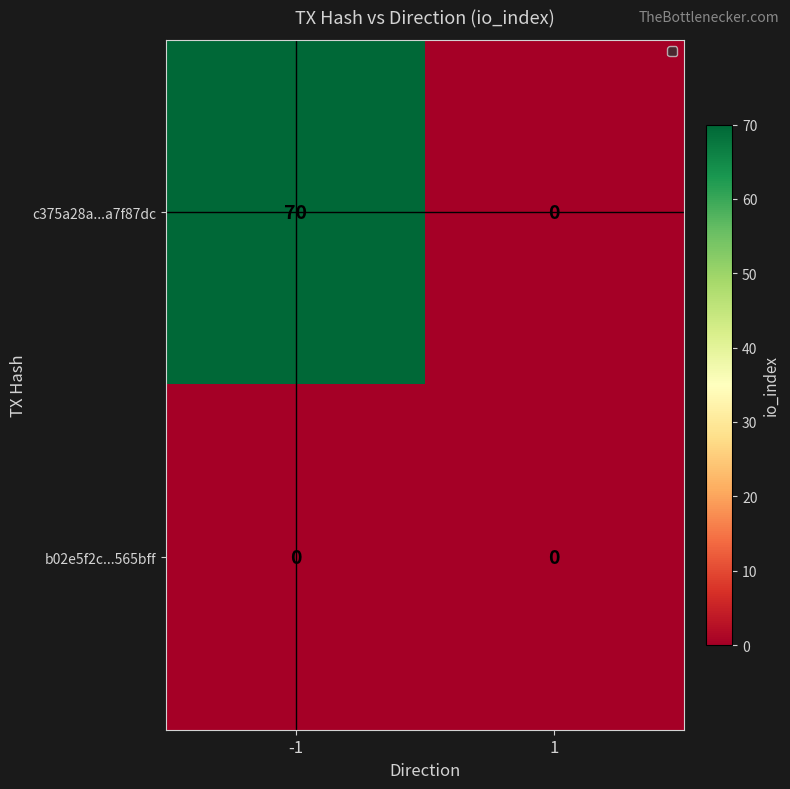

What is the average value of the c375a28a...a7f87dc series?

35